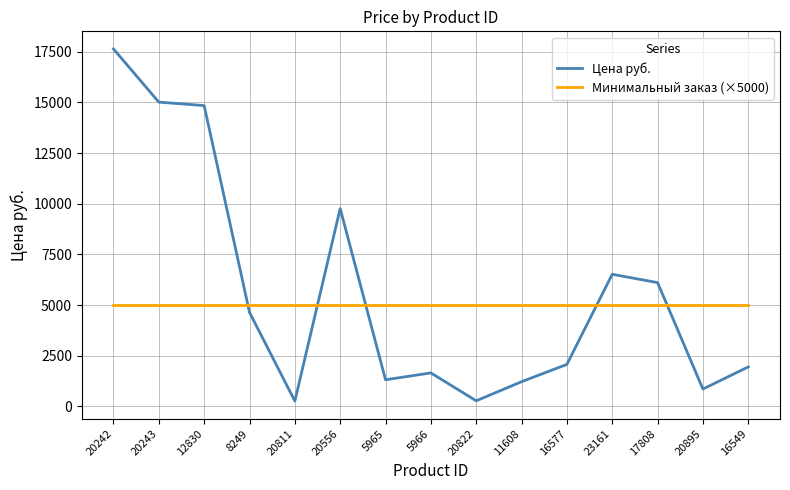

What is the approximate value of Минимальный заказ (×5000) at 20822?

5000.0